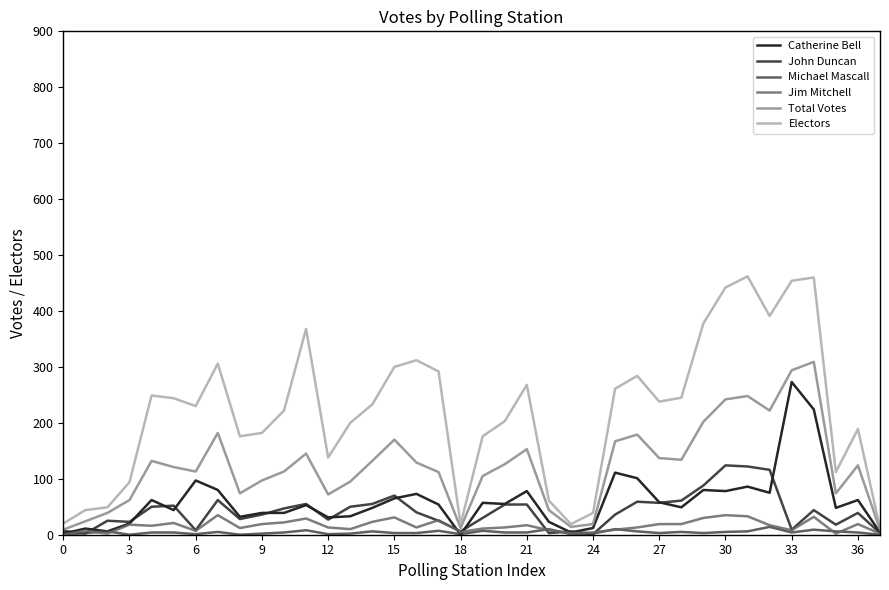

Which series has the largest total across all categories?

Electors